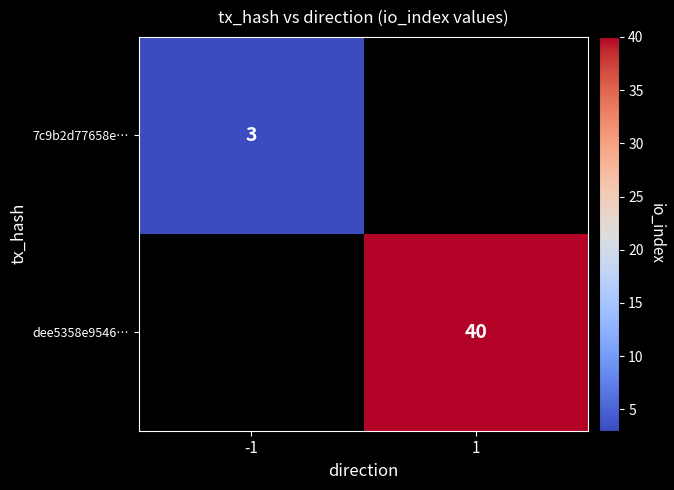

Which category has the highest value across all series?

1